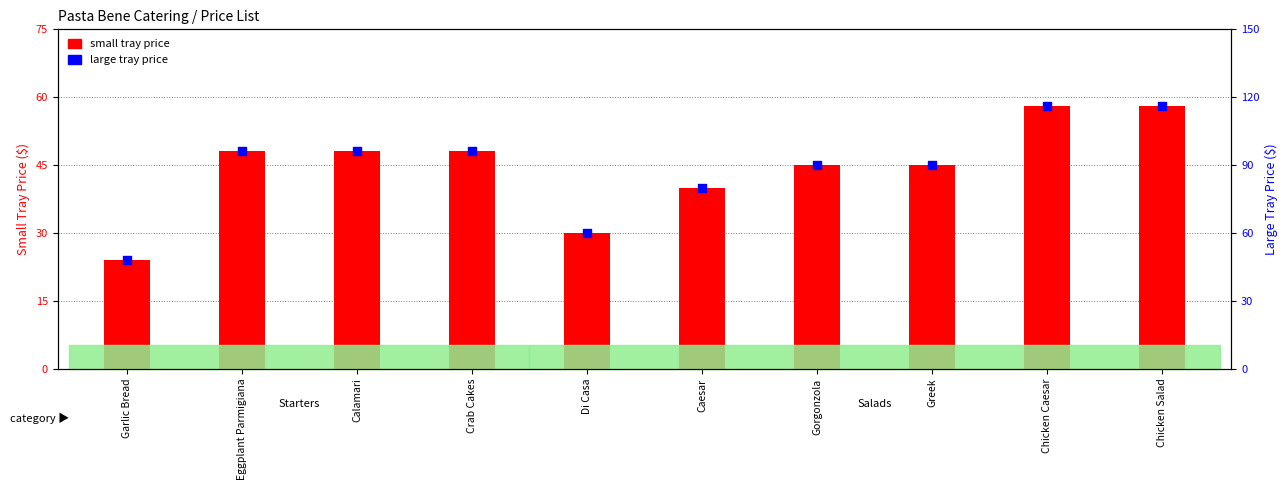

Which series reaches the maximum Y coordinate?

large tray price